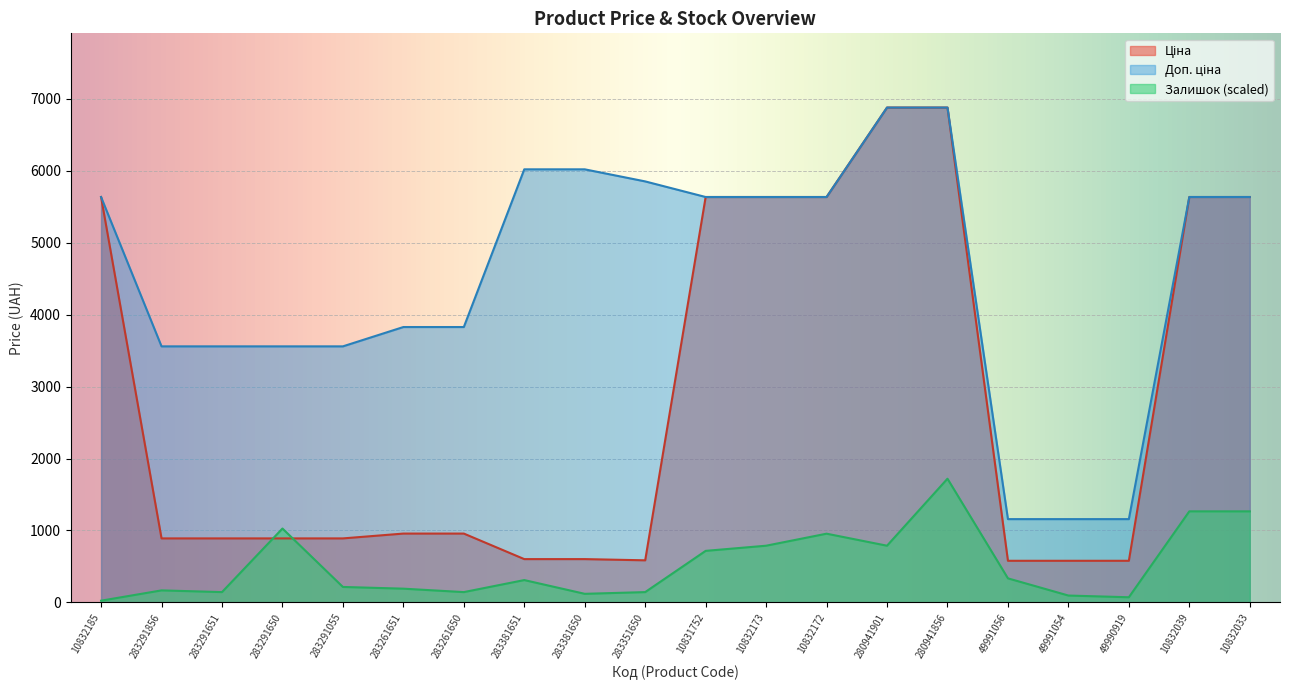

Reading left to right, list all the values displayed in this chart.

Ціна: 10832185=5636.0	283291856=889.9	283291651=889.9	283291650=889.9	283291055=889.9	283261651=957.1	283261650=957.1	283381651=602.1	283381650=602.1	283351650=585.3	10831752=5636.0	10832173=5636.0	10832172=5636.0	280941901=6879.5	280941856=6879.5	49991056=578.8	49991054=578.8	49990919=578.8	10832039=5636.0	10832033=5636.0
Доп. ціна: 10832185=5636.0	283291856=3559.7	283291651=3559.7	283291650=3559.7	283291055=3559.7	283261651=3828.4	283261650=3828.4	283381651=6020.8	283381650=6020.8	283351650=5852.9	10831752=5636.0	10832173=5636.0	10832172=5636.0	280941901=6879.5	280941856=6879.5	49991056=1158.0	49991054=1158.0	49990919=1158.0	10832039=5636.0	10832033=5636.0
Залишок: 10832185=23.9	283291856=167.2	283291651=143.3	283291650=1027.1	283291055=215.0	283261651=191.1	283261650=143.3	283381651=310.5	283381650=119.4	283351650=143.3	10831752=716.6	10832173=788.3	10832172=955.5	280941901=788.3	280941856=1719.9	49991056=334.4	49991054=95.5	49990919=71.7	10832039=1266.0	10832033=1266.0